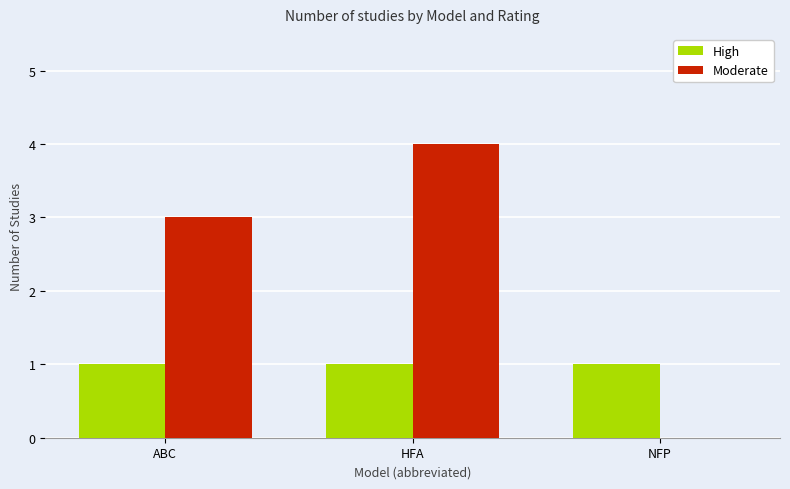

What is the average value of the High series?

1